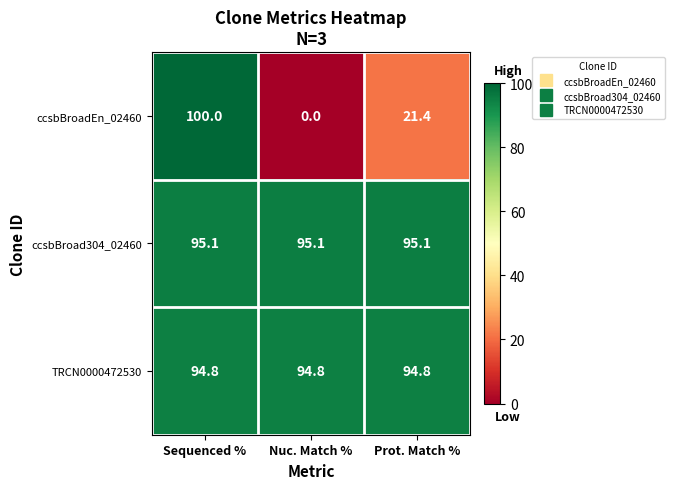

How many categories are shown in the chart?

3